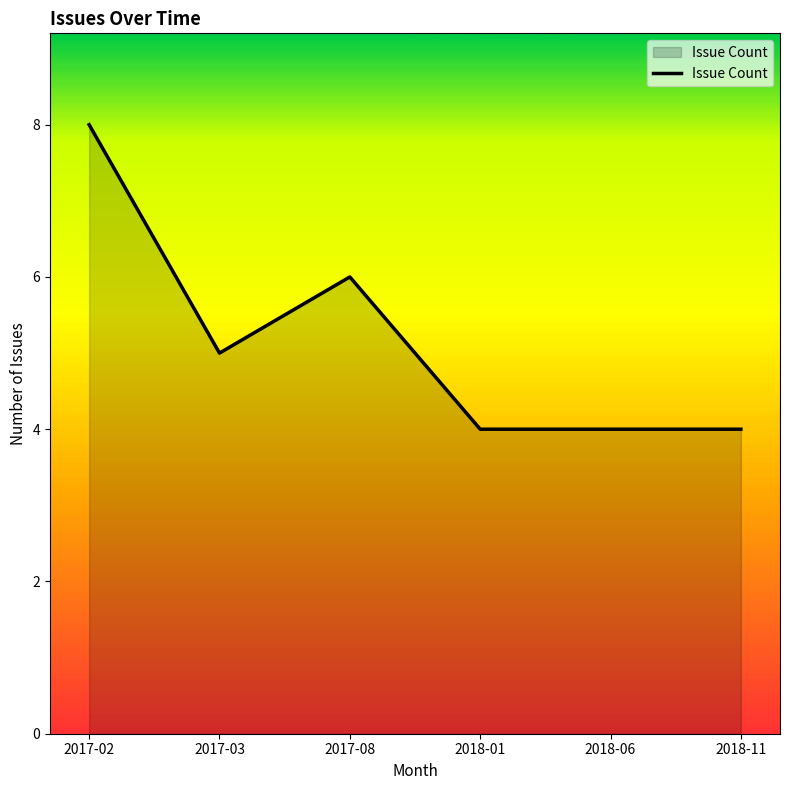

Reading left to right, what are all the values shown in this chart?

2017-02=8	2017-03=5	2017-08=6	2018-01=4	2018-06=4	2018-11=4